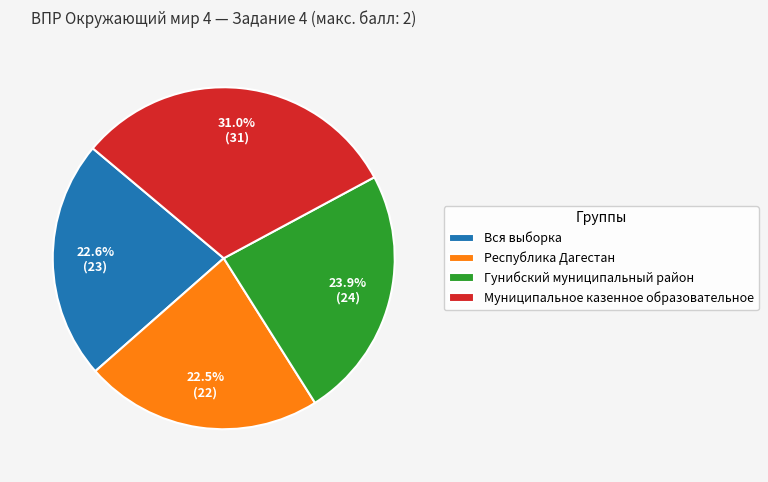

What is the ratio of the value at Республика Дагестан to the value at Вся выборка?

1.0